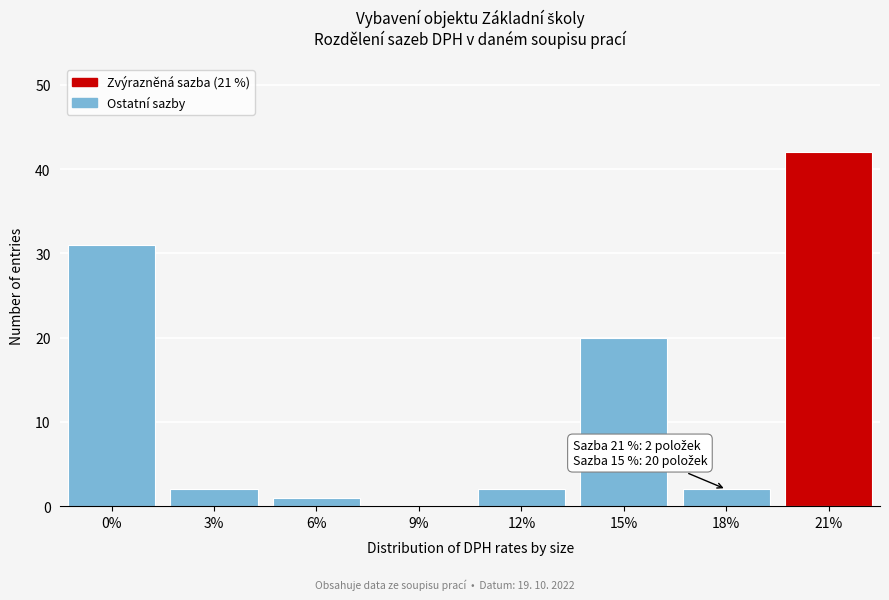

Reading left to right, transcribe all the data shown in this chart.

0%=31	3%=2	6%=1	9%=0	12%=2	15%=20	18%=2	21%=42